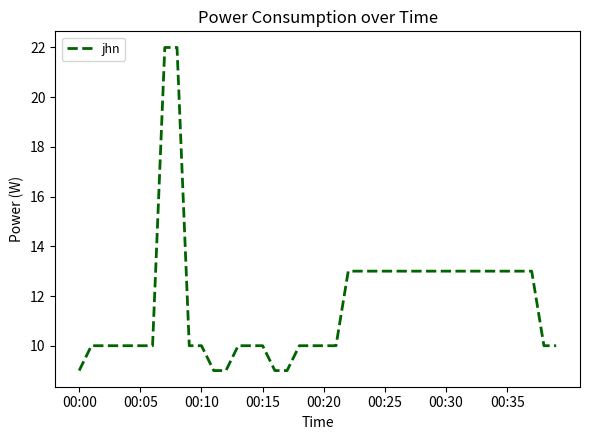

How many series are shown in this chart?

1